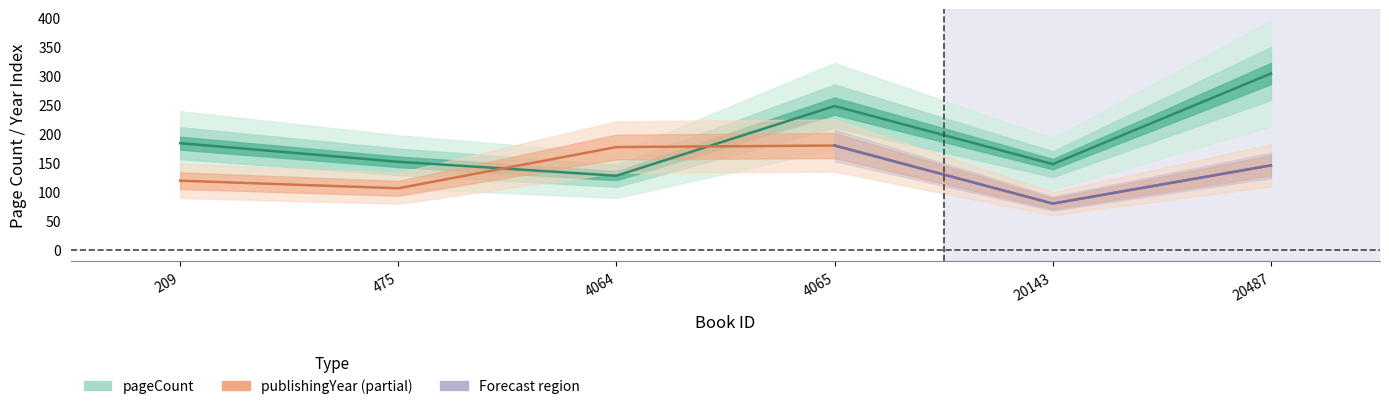

At which category is the sum across all series the highest?

20487